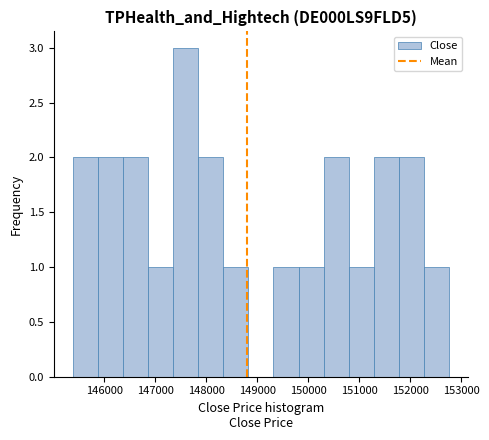

What is the height of the bar covering 146900 to 147300 on the x-axis? Neither the bar edges nor the heights are printed on the chart, so give them approximately, as read against the axes.

1